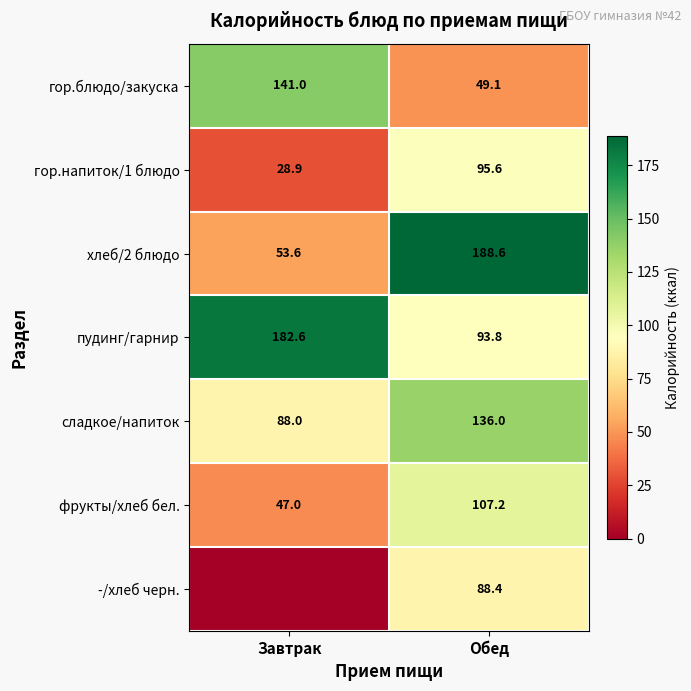

Rank the categories by пудинг/гарнир value from lowest to highest.

Обед, Завтрак